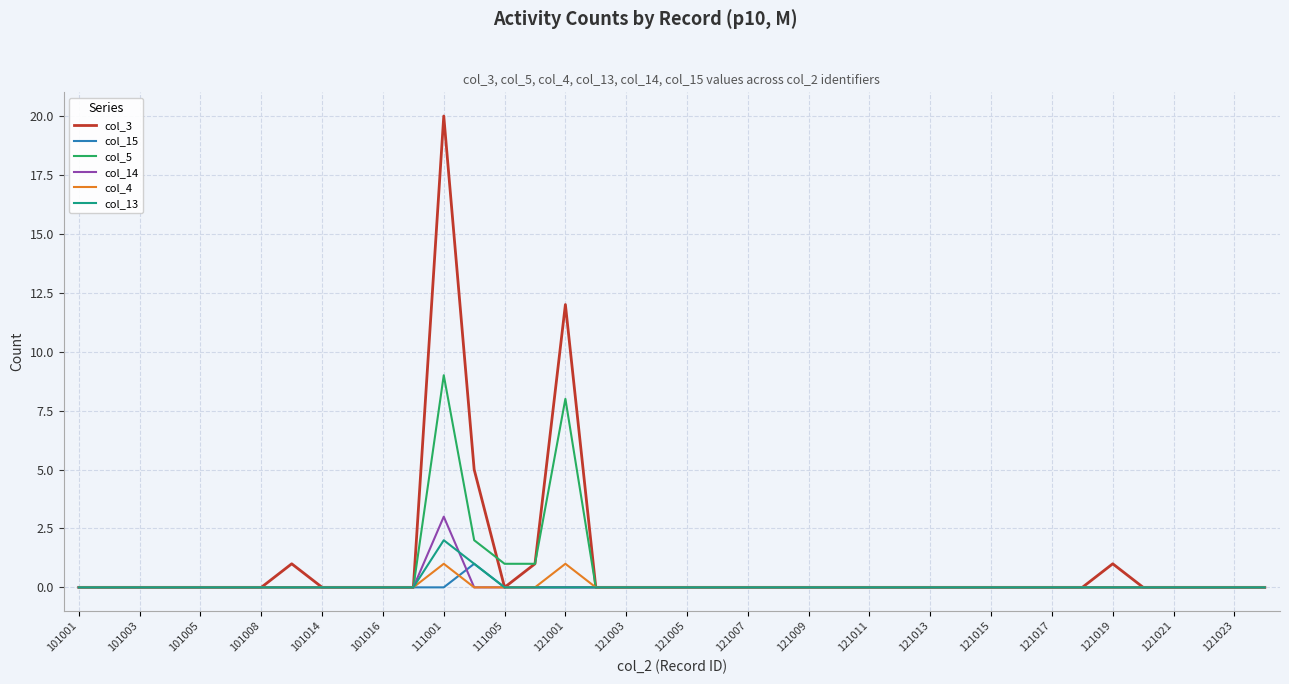

Does the chart display data point markers on the line(s)?

No